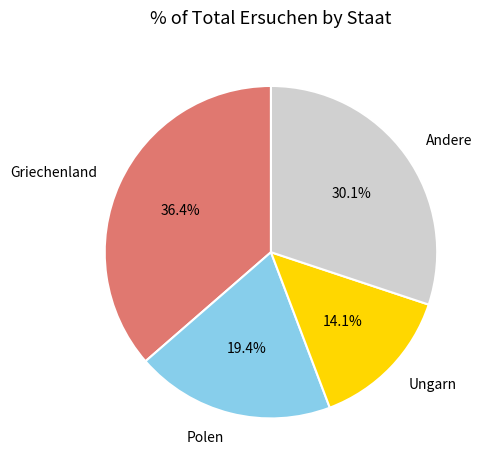

Count the number of slices in the pie.

4